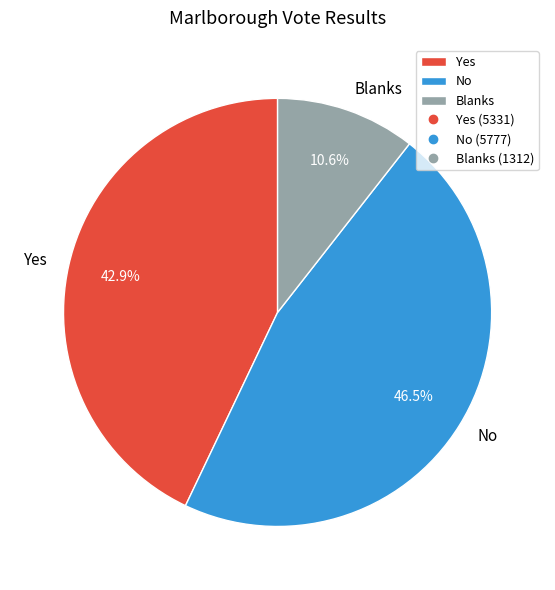

What is the ratio of the value at Yes to the value at No?

0.9